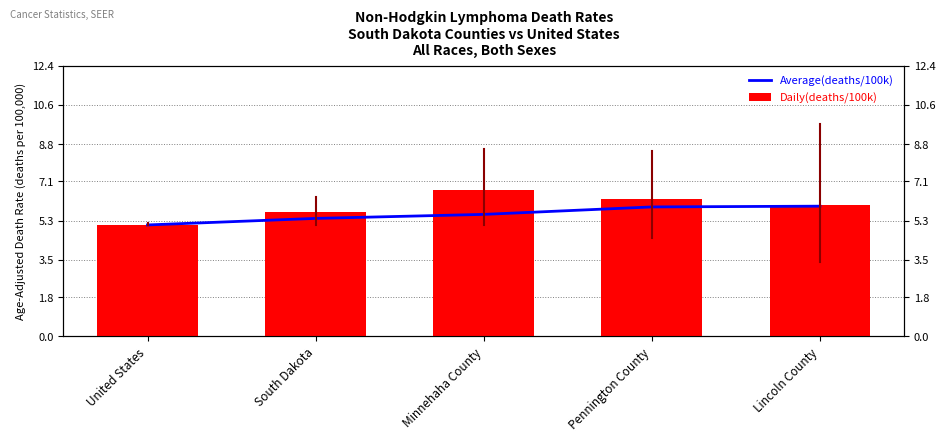

Reading left to right, what are all the values shown in this chart?

Average(deaths/100k): 5.1	5.4	5.6	5.9	6.0
Daily(deaths/100k): 5.1	5.7	6.7	6.3	6.0